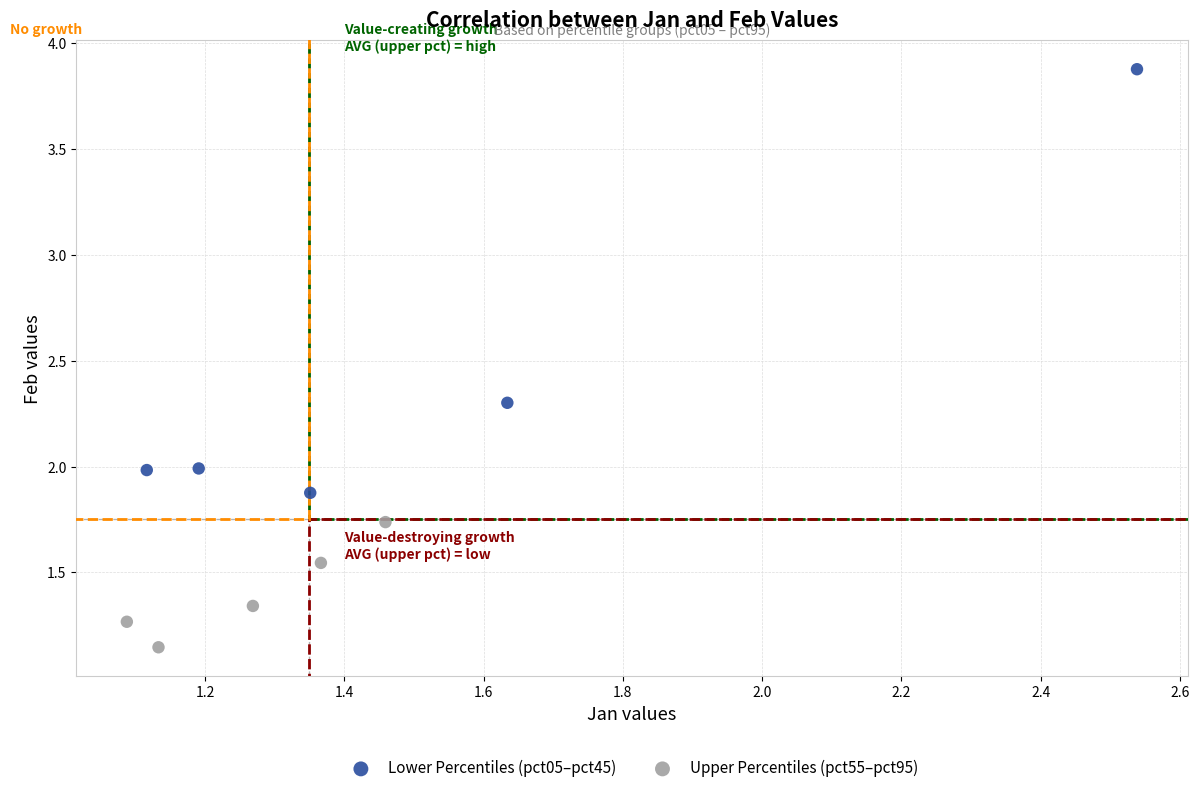

Which series contains the lowest Y value?

Upper Percentiles (pct55–pct95)